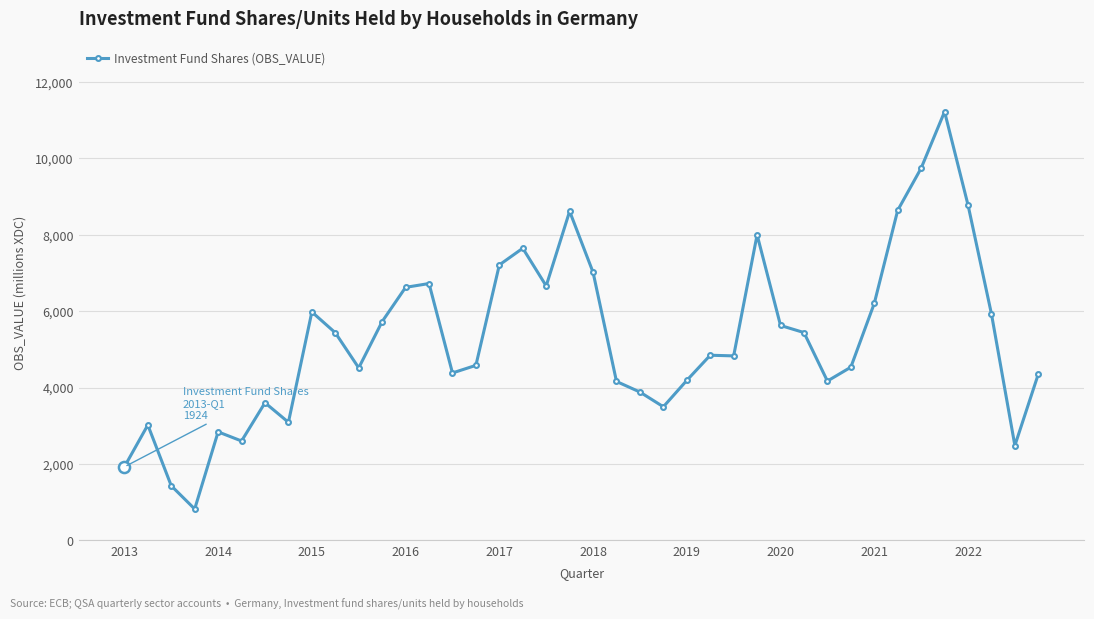

What is the average value?

5275